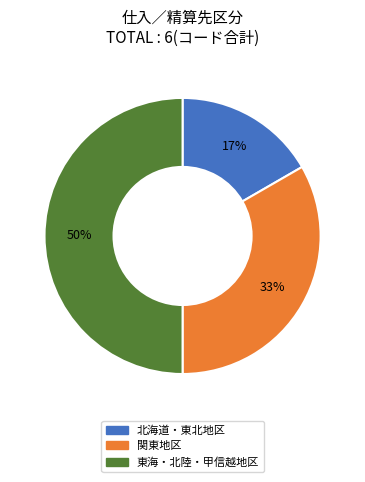

Which category has the smallest portion of the pie?

北海道・東北地区